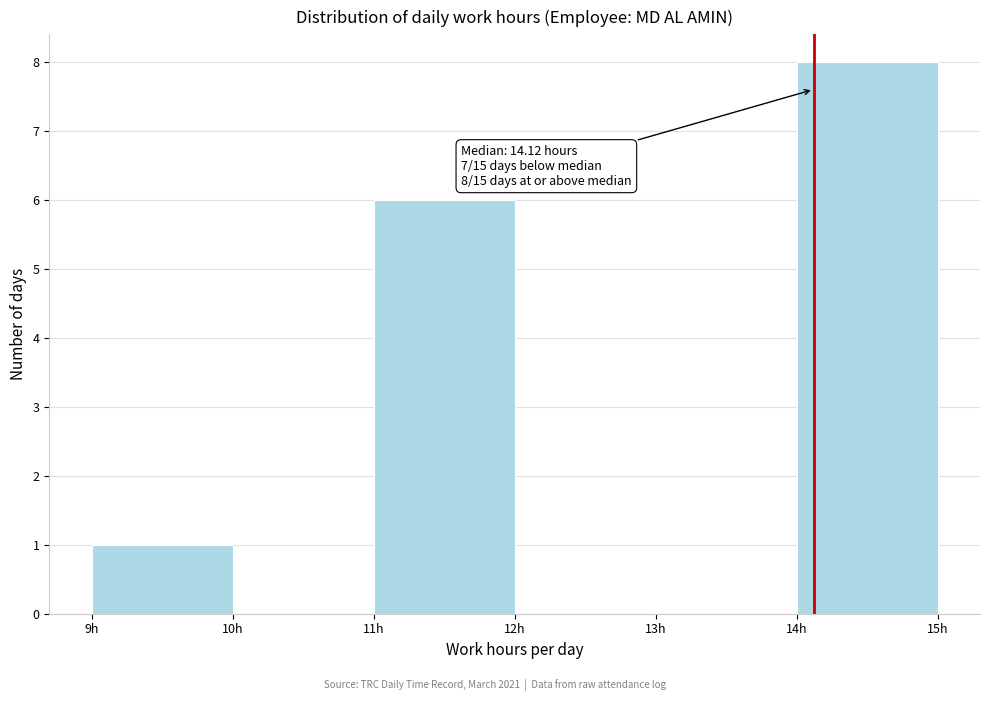

Which range on the x-axis has the tallest bar?

14 to 15